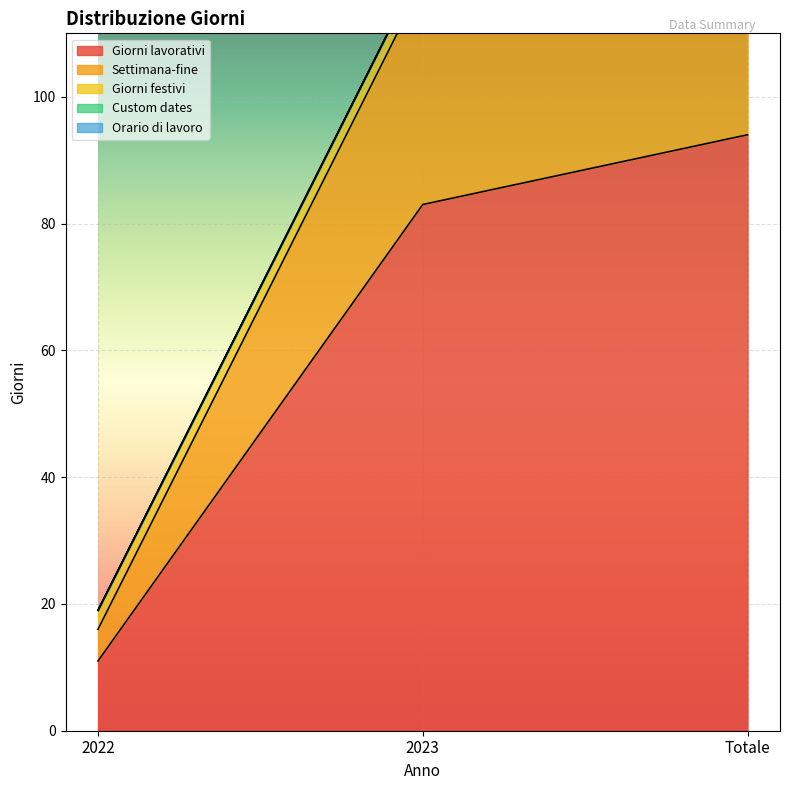

What is the greatest value displayed?

94